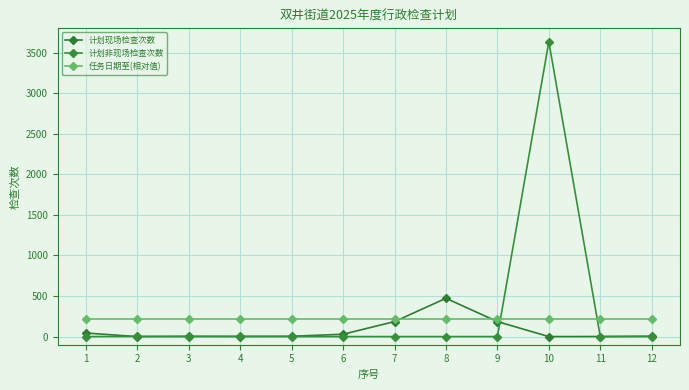

How many data points in 计划非现场检查次数 are above 0?

3